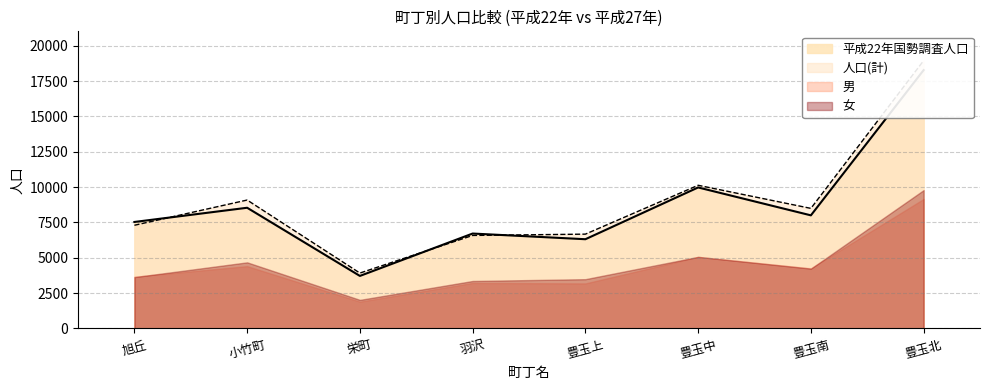

In 人口(計), how many points are lower than both neighbors (excluding endpoints)?

2